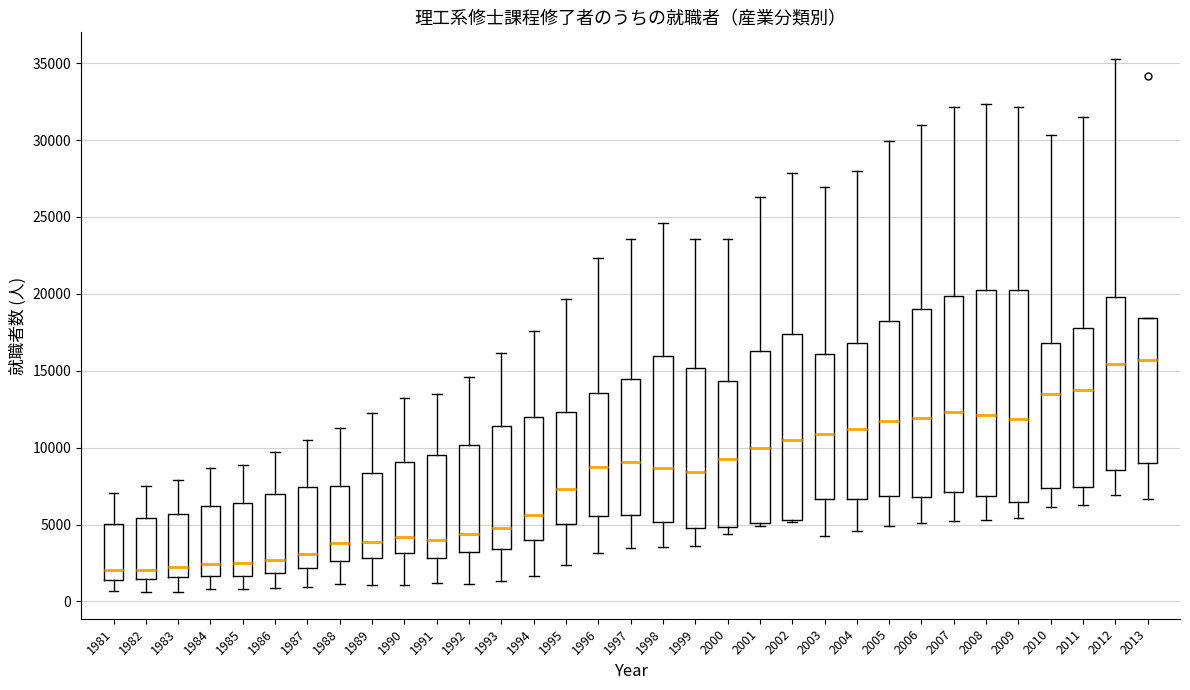

Where is the lower edge of the box at x = 2000 on the y-axis? The values are not printed on the chart, so give them approximately, as read against the axis.

5000